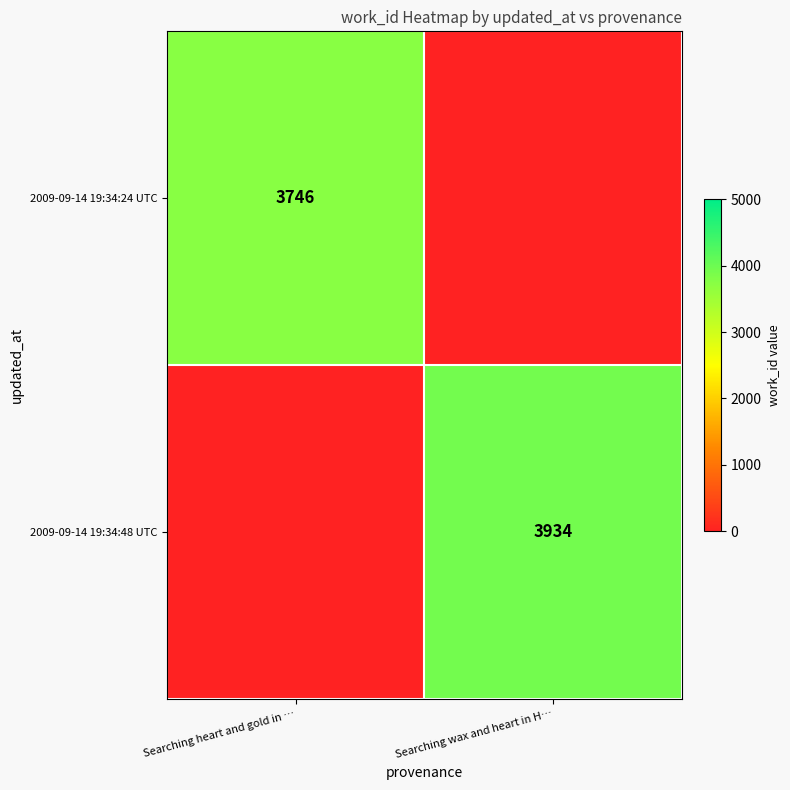

True or false: 2009-09-14 19:34:24 UTC has a value of 3746 at Searching heart and gold in ….

True